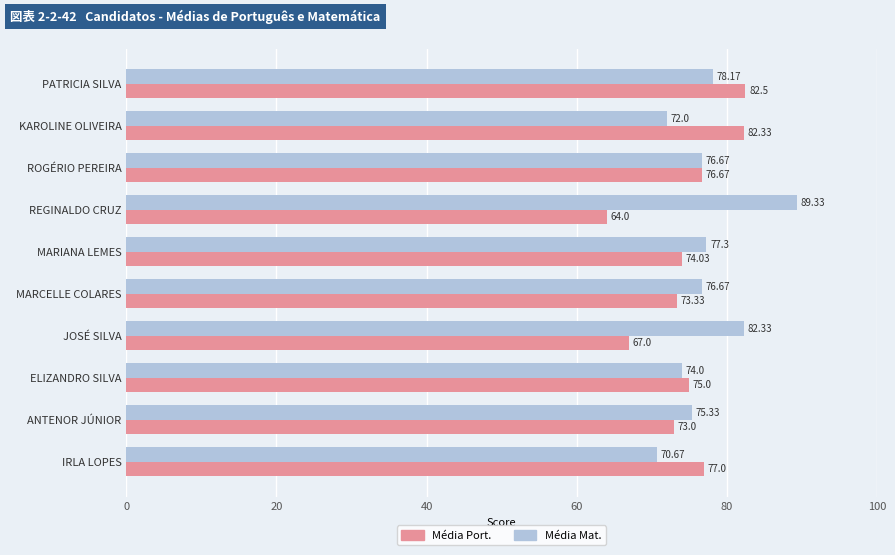

Where is Média Port. nearest to the value 73?

ANTENOR JÚNIOR